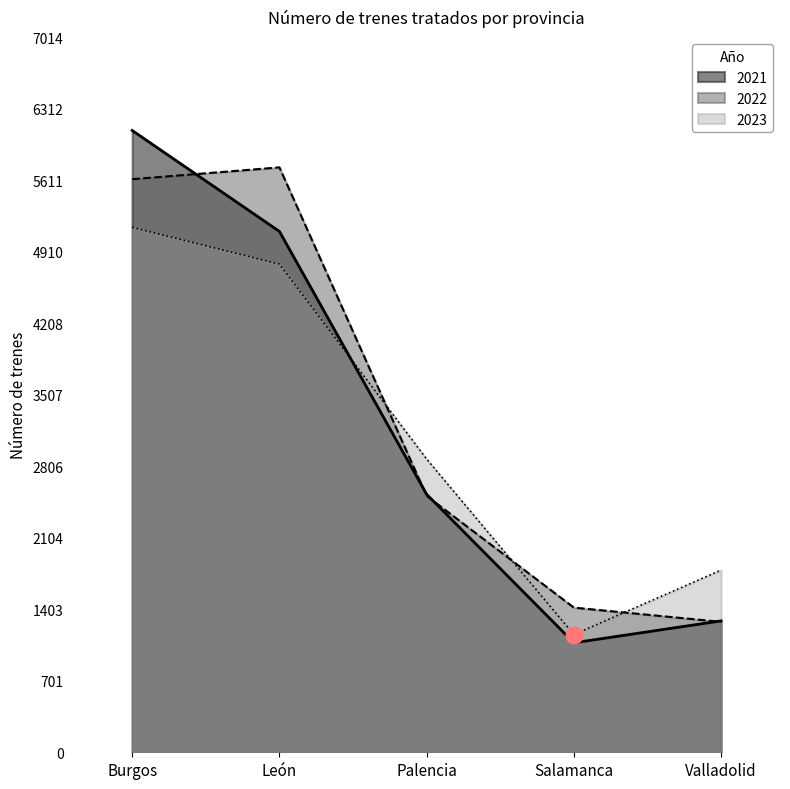

How many lines are shown in the chart?

3